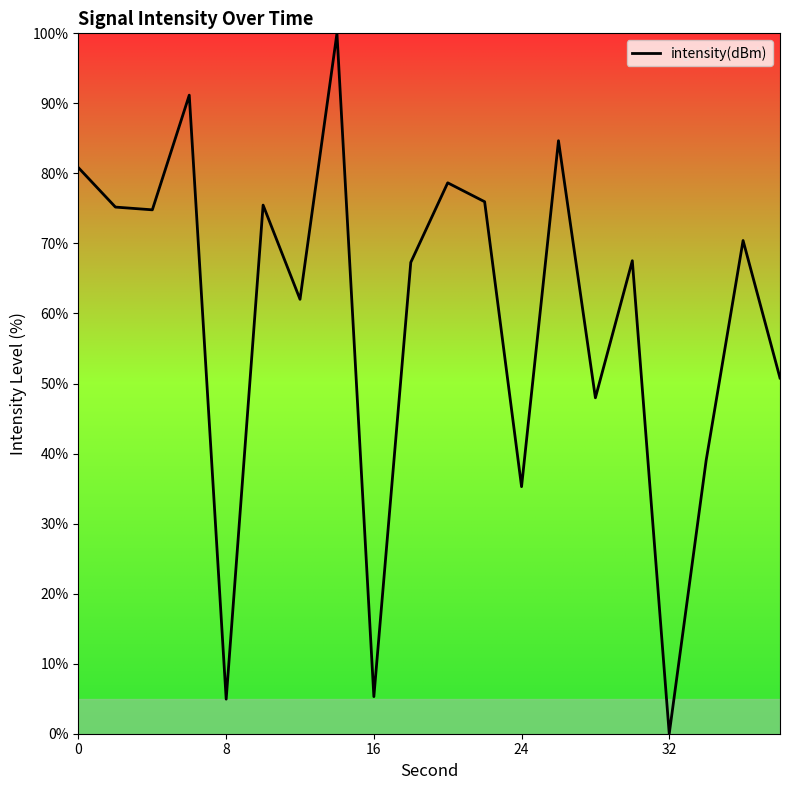

What is the greatest value displayed?

100.0